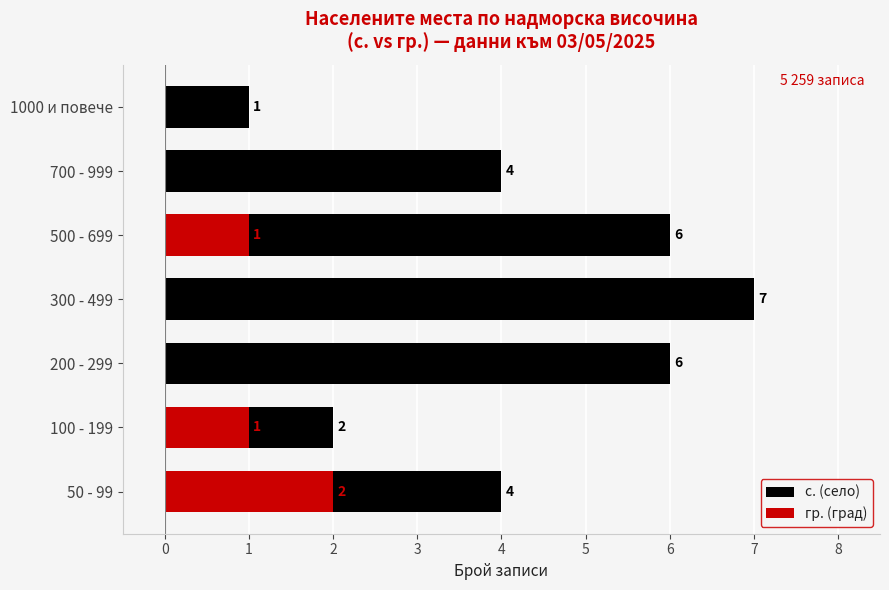

Rank the series by their maximum value, from lowest to highest.

гр. (град), с. (село)